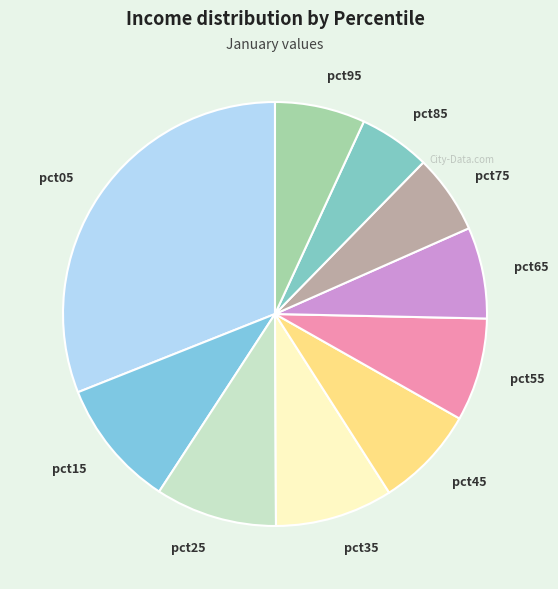

True or false: pct05 accounts for 31% of the total.

True